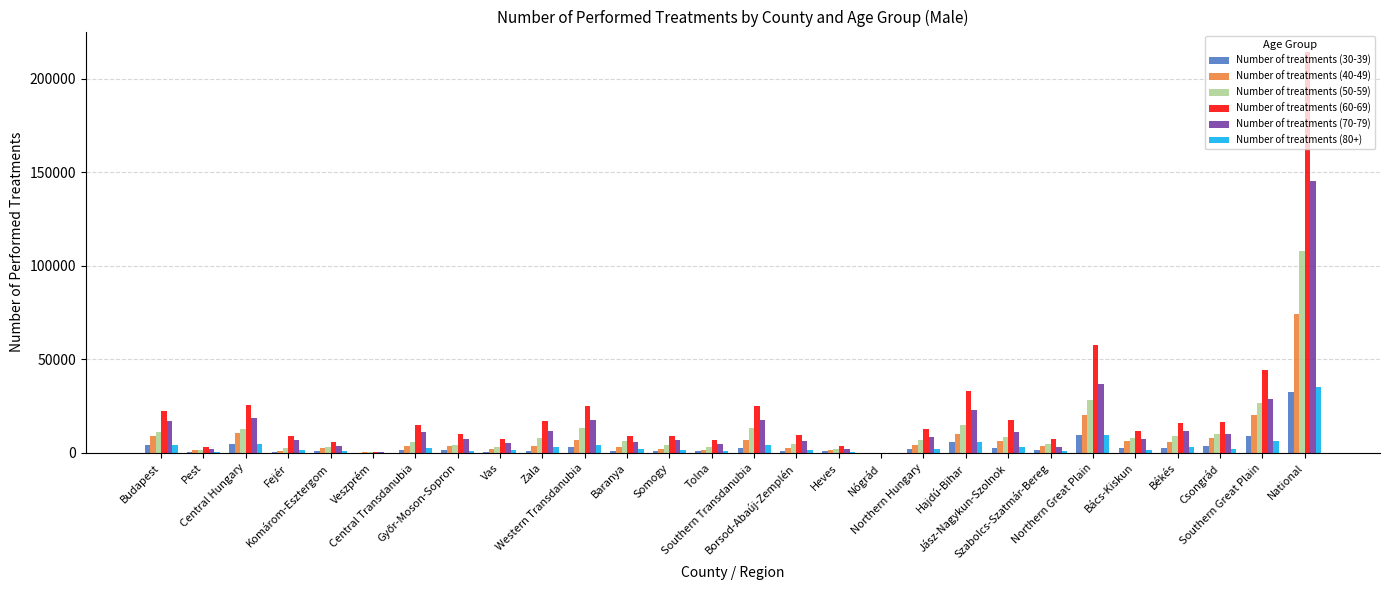

Rank the categories by Number of treatments (70-79) value from lowest to highest.

Nógrád, Veszprém, Pest, Heves, Szabolcs-Szatmár-Bereg, Komárom-Esztergom, Tolna, Vas, Baranya, Borsod-Abaúj-Zemplén, Fejér, Somogy, Bács-Kiskun, Győr-Moson-Sopron, Northern Hungary, Csongrád, Central Transdanubia, Jász-Nagykun-Szolnok, Békés, Zala, Budapest, Western Transdanubia, Southern Transdanubia, Central Hungary, Hajdú-Bihar, Southern Great Plain, Northern Great Plain, National